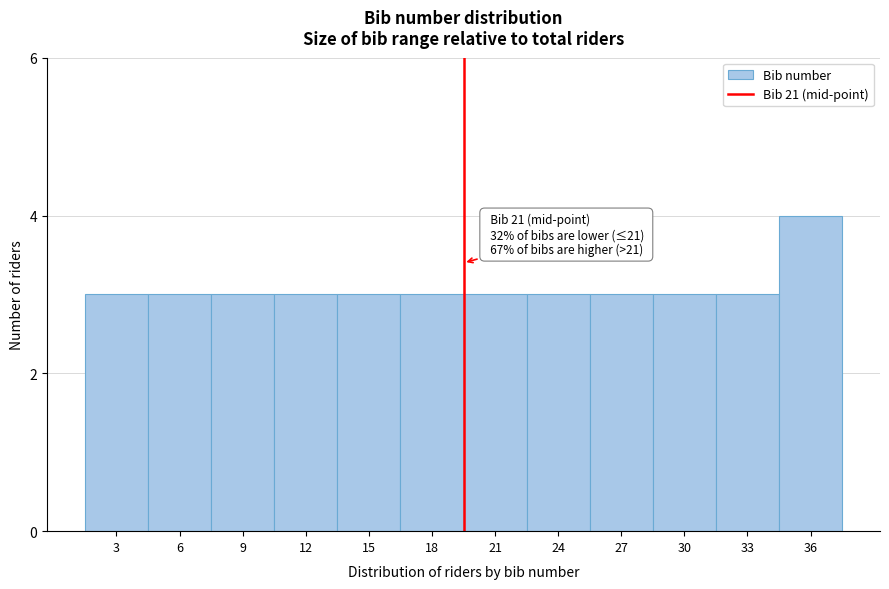

Reading left to right, transcribe all the data shown in this chart.

3	3	3	3	3	3	3	3	3	3	3	4